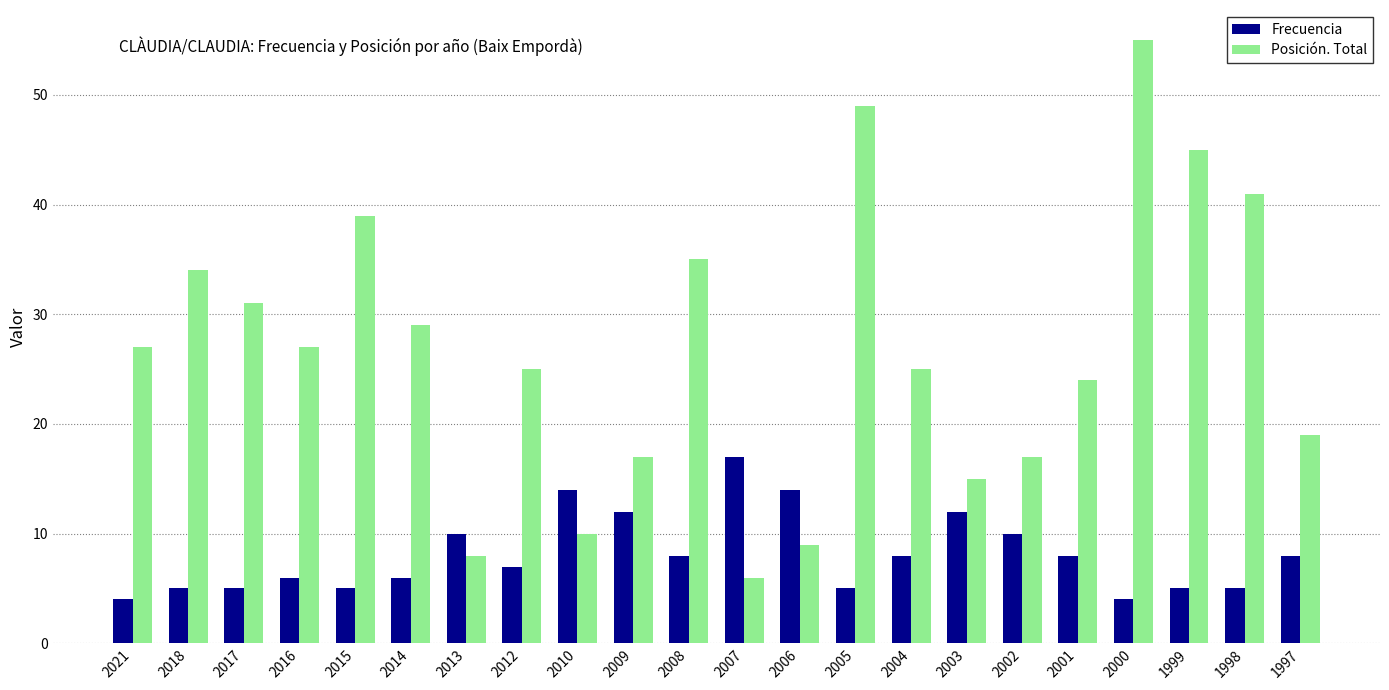

Reading left to right, what are all the values shown in this chart?

Frecuencia: 2021=4	2018=5	2017=5	2016=6	2015=5	2014=6	2013=10	2012=7	2010=14	2009=12	2008=8	2007=17	2006=14	2005=5	2004=8	2003=12	2002=10	2001=8	2000=4	1999=5	1998=5	1997=8
Posición. Total: 2021=27	2018=34	2017=31	2016=27	2015=39	2014=29	2013=8	2012=25	2010=10	2009=17	2008=35	2007=6	2006=9	2005=49	2004=25	2003=15	2002=17	2001=24	2000=55	1999=45	1998=41	1997=19